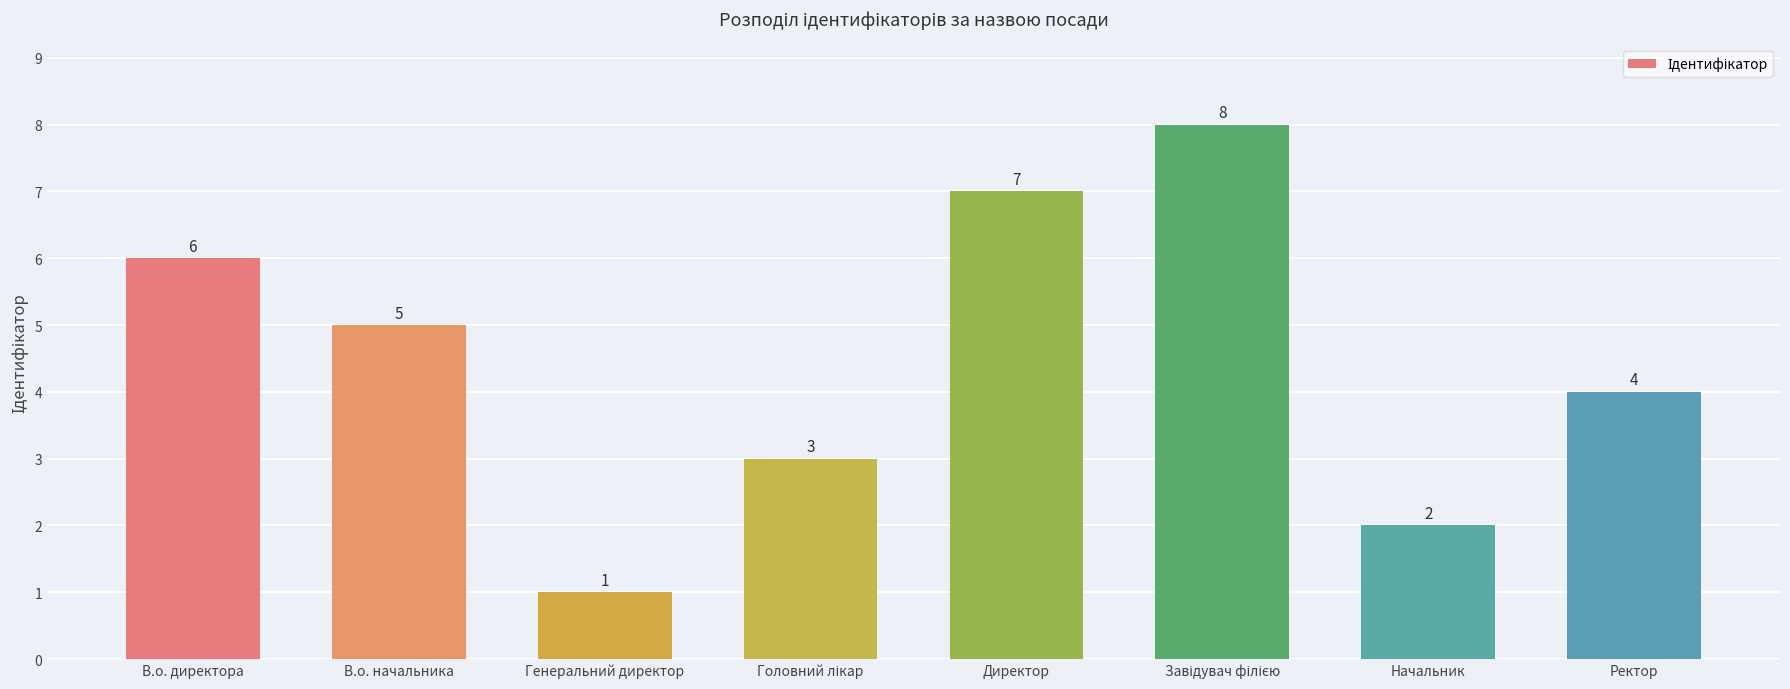

How many values are below 5?

4